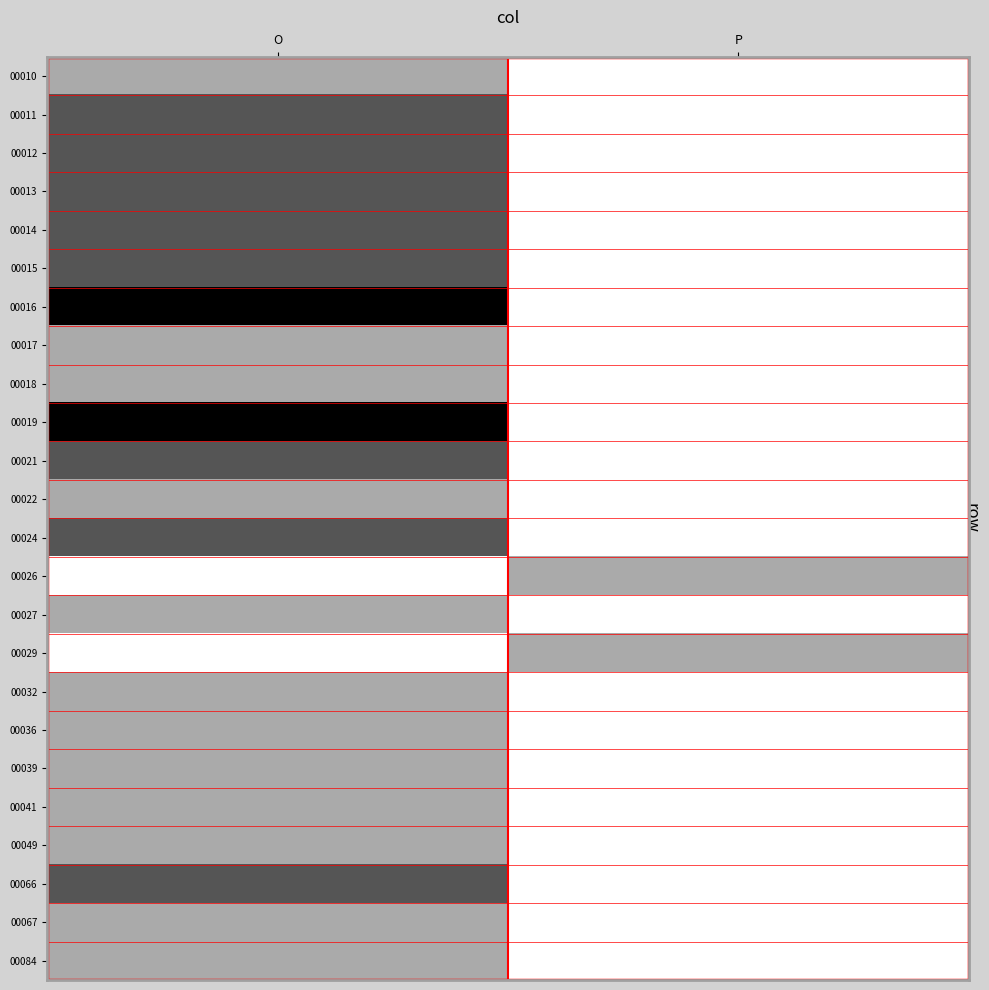

At which category is the sum across all series the highest?

P